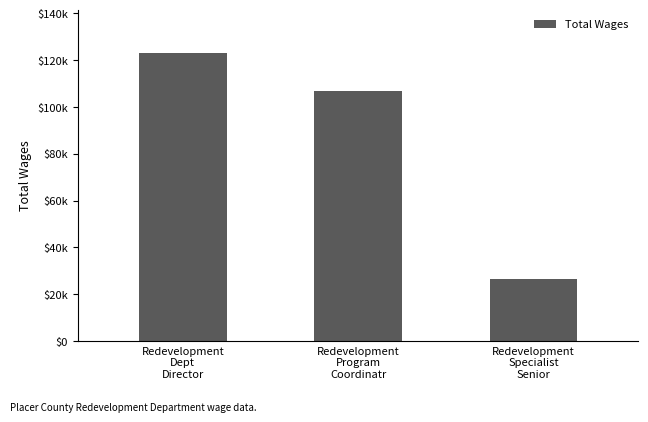

What is the label of the 1st bar from the right?

Redevelopment
Specialist
Senior